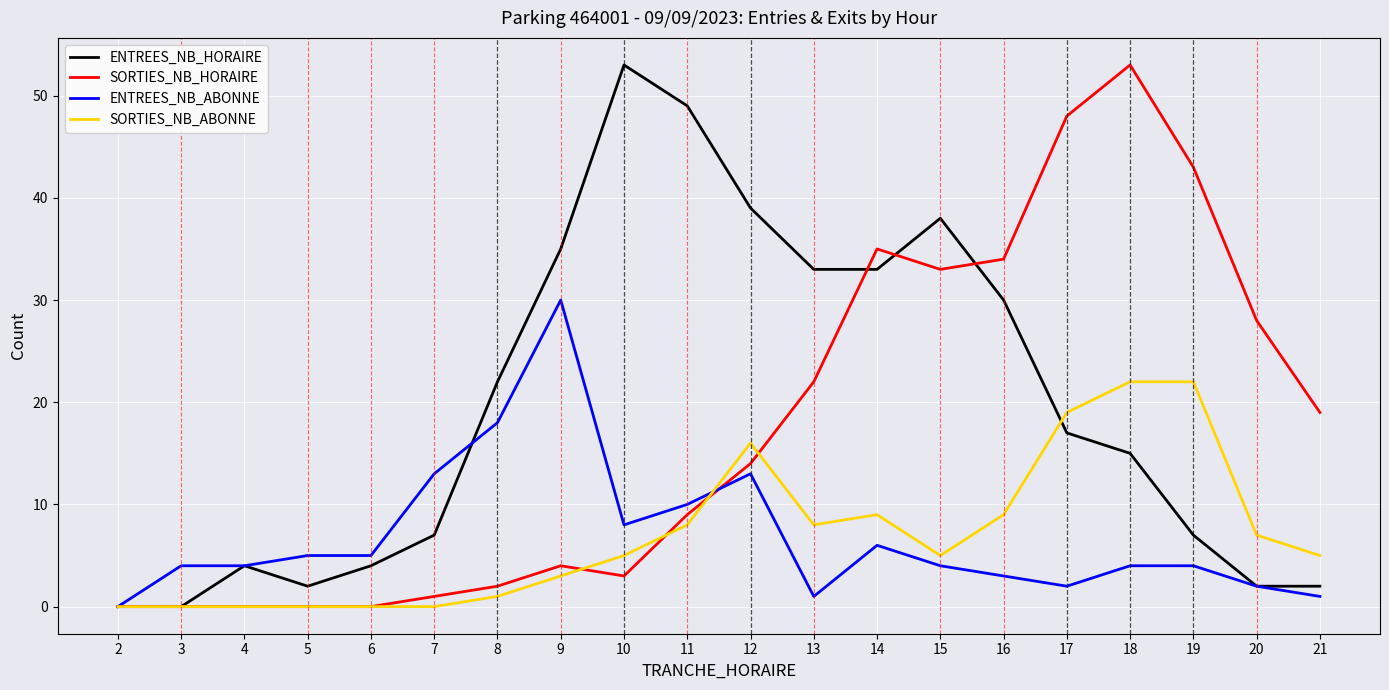

What is the total value across all series at 21?

27